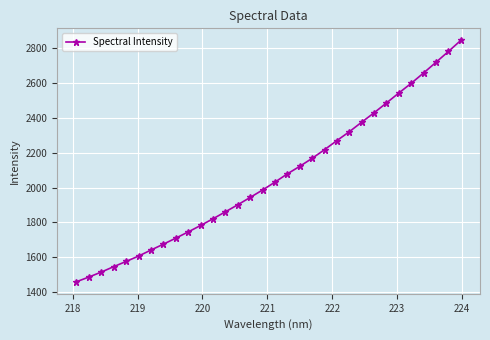

How many distinct data groups are displayed?

1